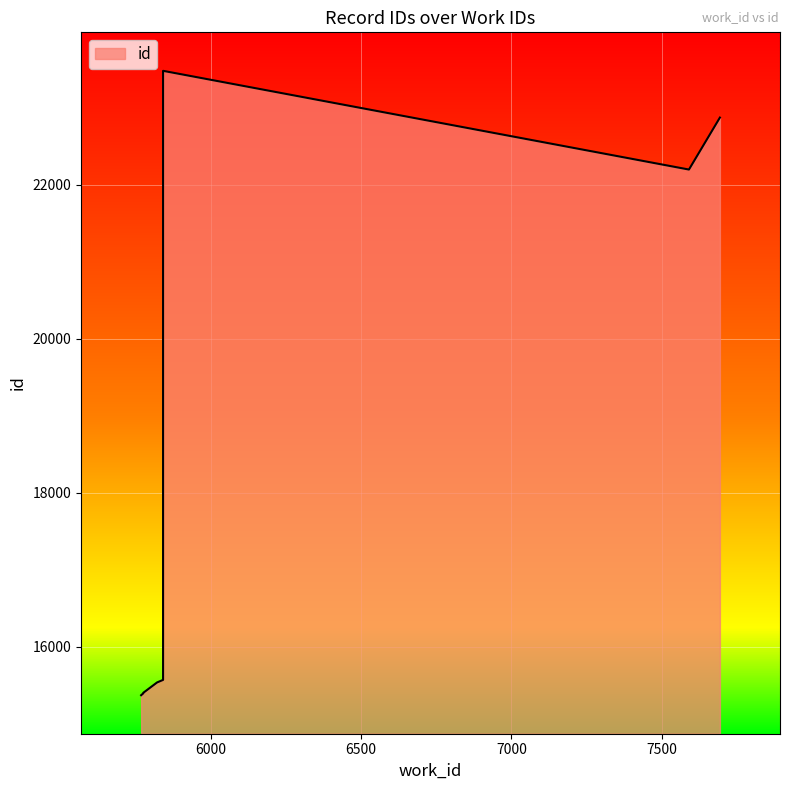

What is the average value?

19276